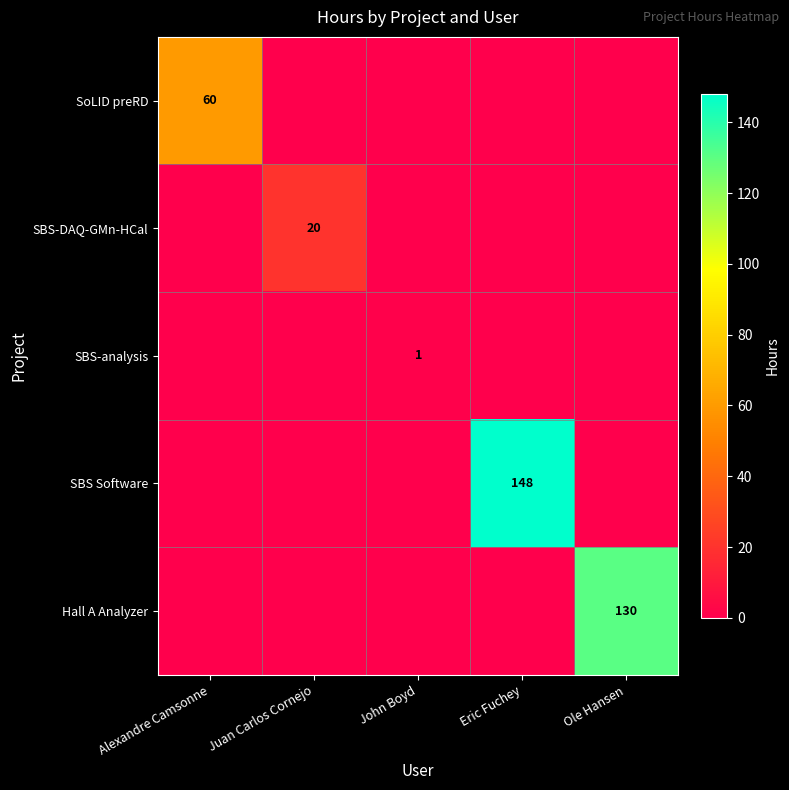

Between John Boyd and Ole Hansen, which series saw the biggest shift?

Hall A Analyzer